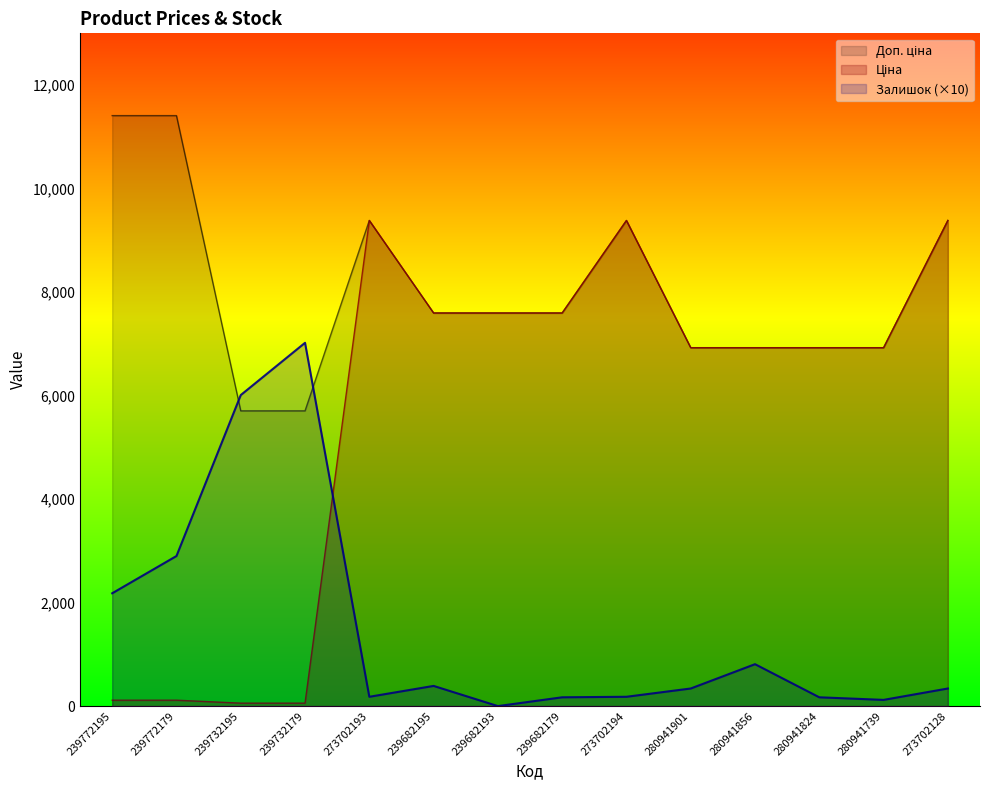

What is the label of the 6th point from the right?

273702194